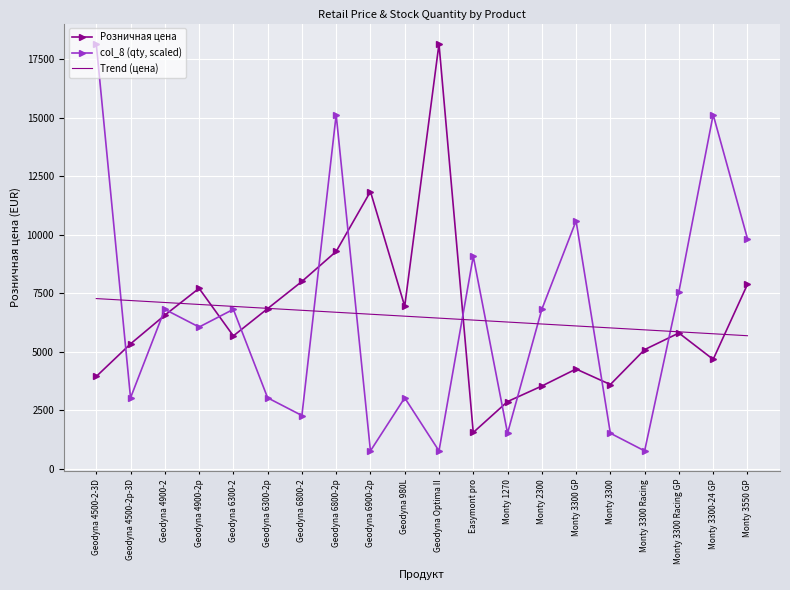

What is the spread (max minus min) of values at Easymont pro?

7532.9